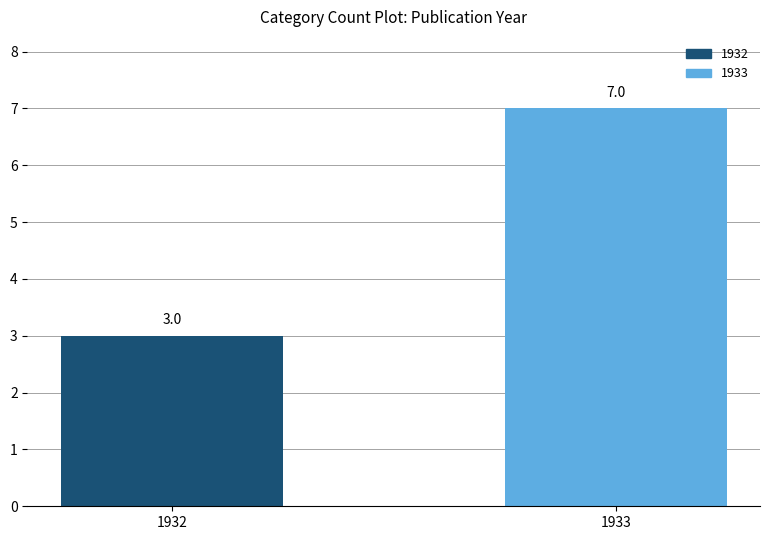

Rank the categories by value from lowest to highest.

1932, 1933